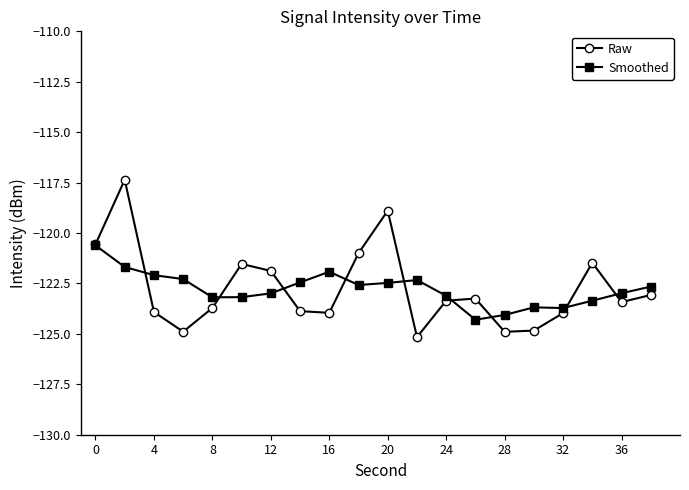

True or false: Raw has more than 1 points higher than both neighbors.

True